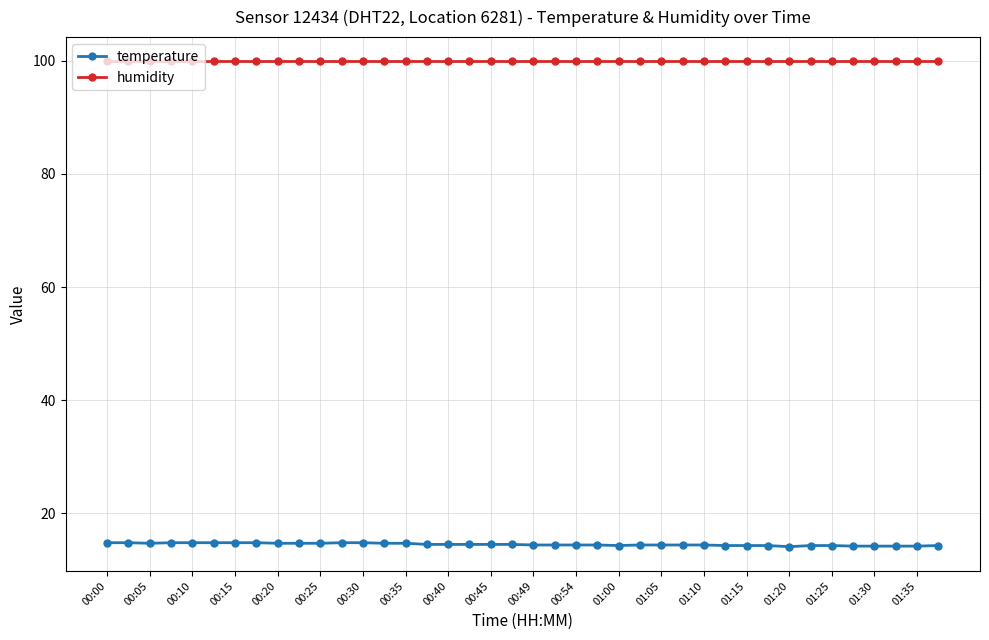

What is the smallest value displayed?

14.1